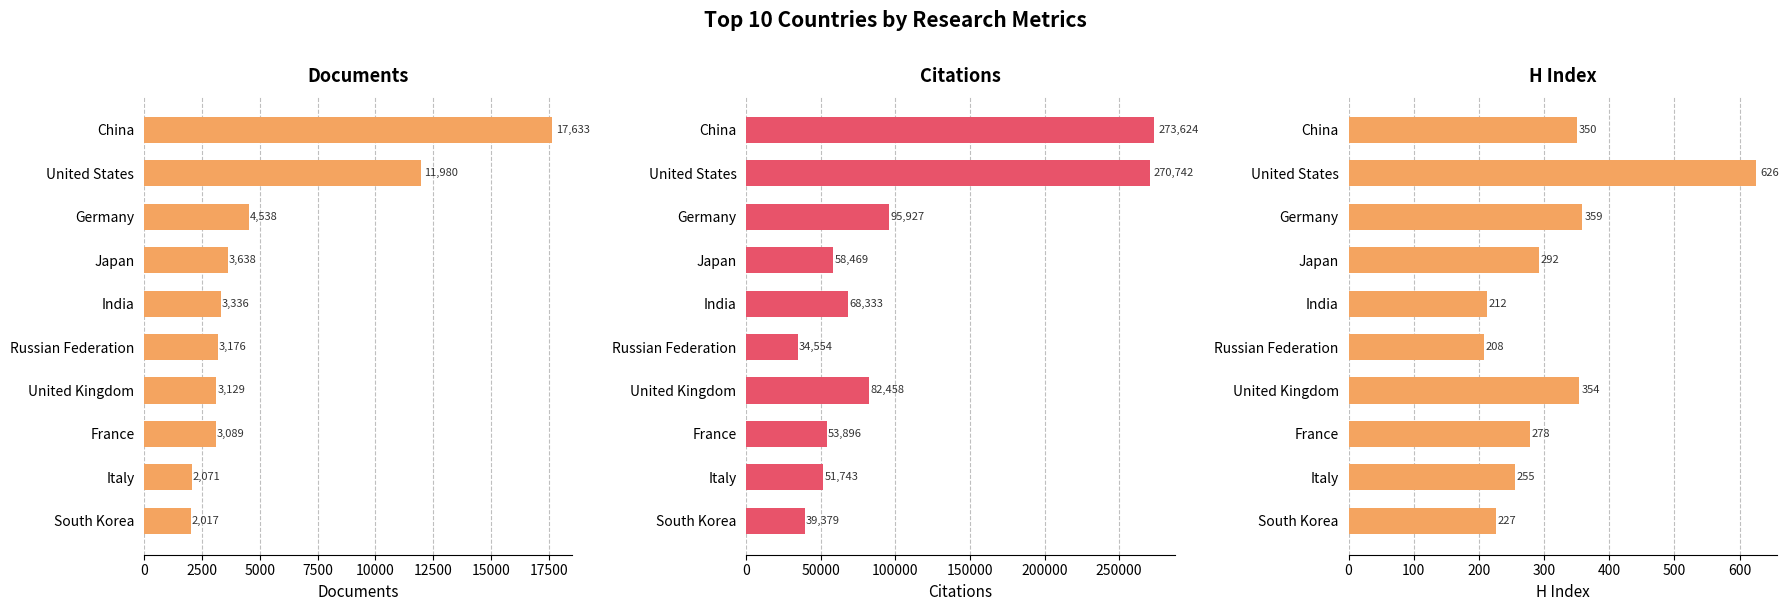

Rank the series by their maximum value, from highest to lowest.

Citations, Documents, H index